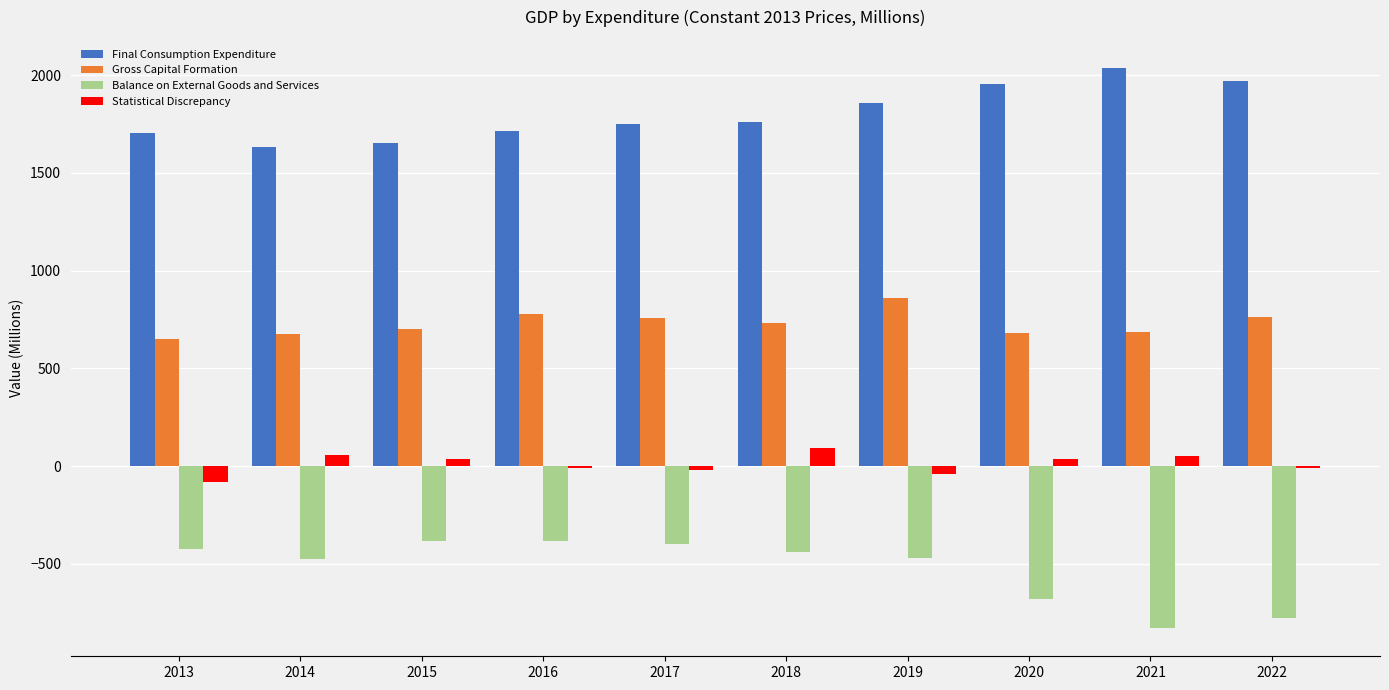

Rank the series at 2022 from highest to lowest value.

Final Consumption Expenditure, Gross Capital Formation, Statistical Discrepancy, Balance on External Goods and Services